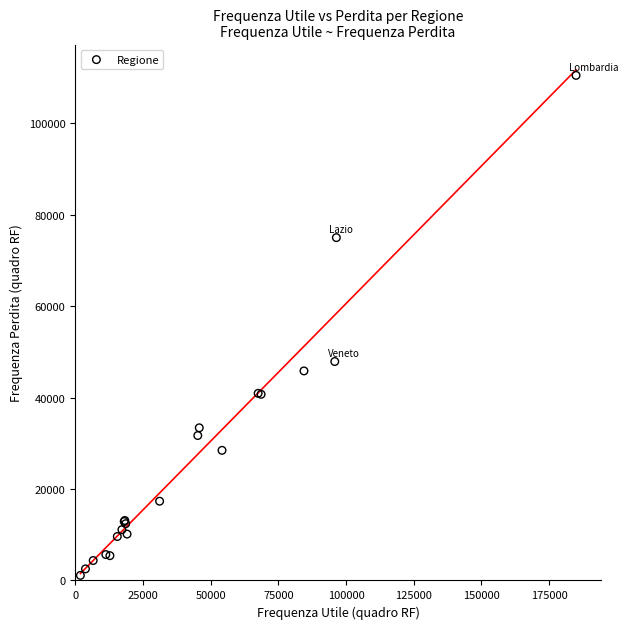

What Y value in the scatter plot is closest to 55770?

47867